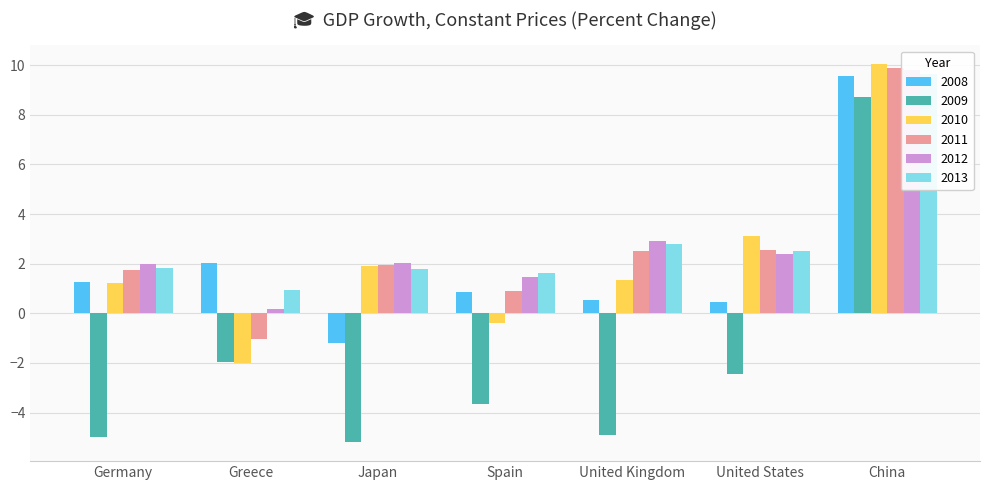

Are the bars grouped side by side (vs. stacked)?

Yes